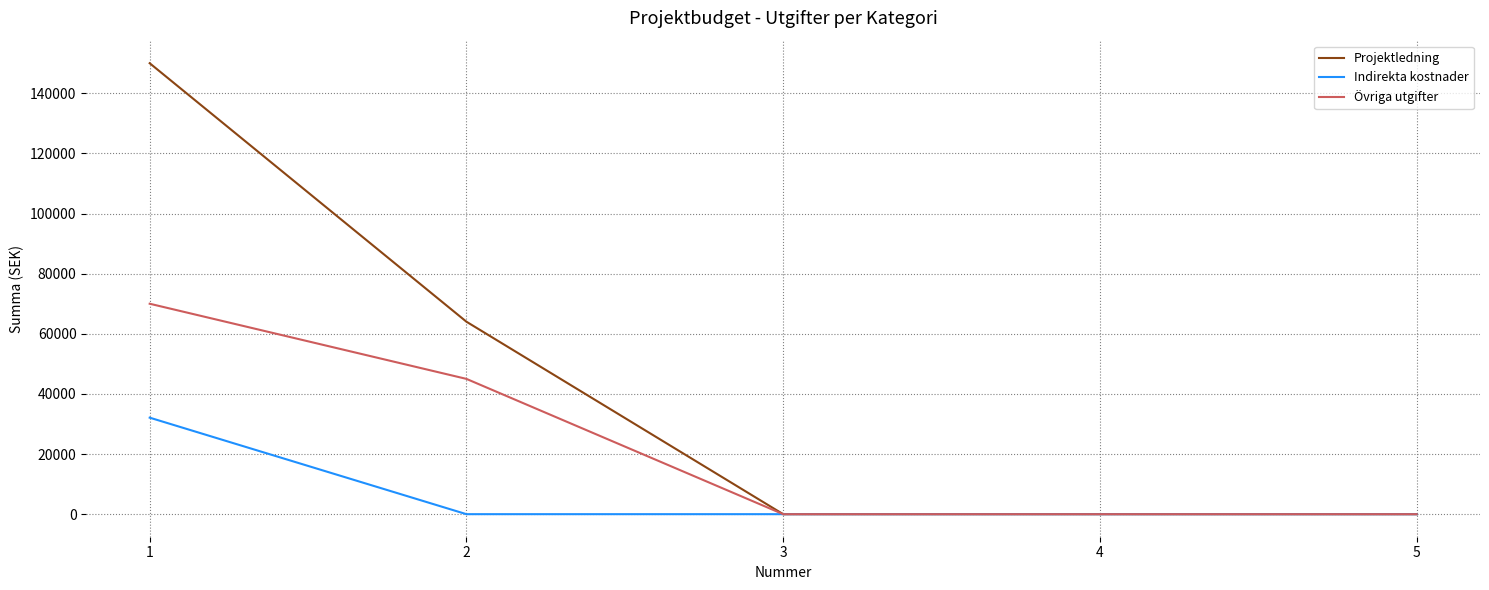

Which series has the largest range (max minus min)?

Projektledning